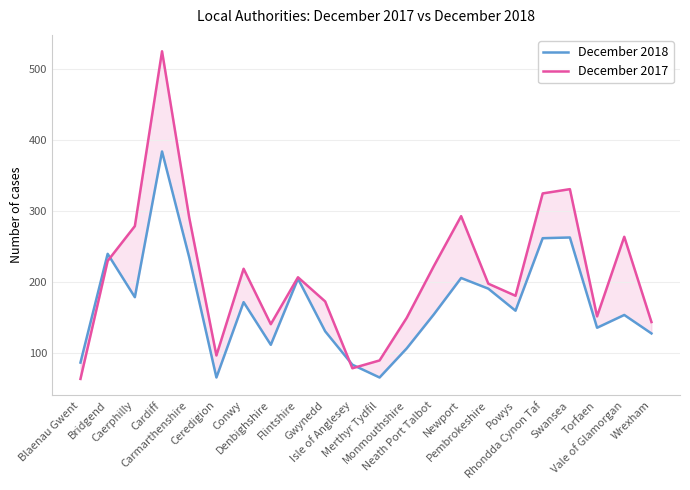

Between Ceredigion and Isle of Anglesey, which series saw the biggest shift?

December 2018